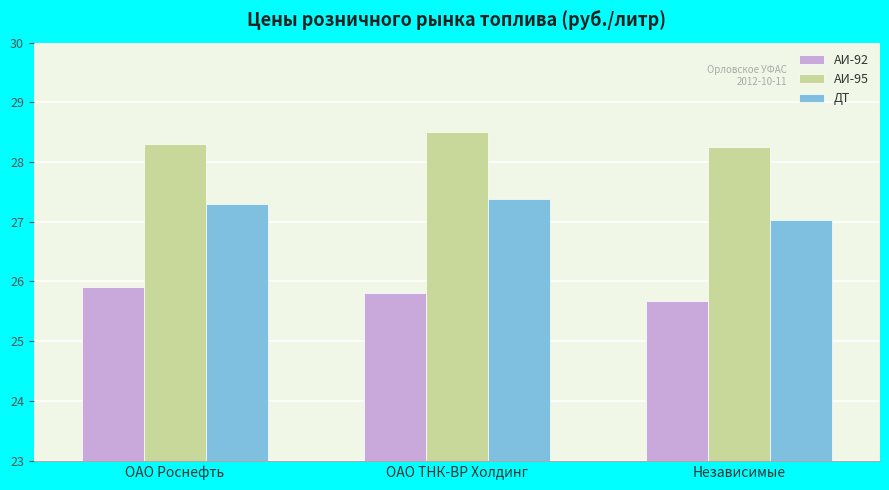

What is the average value of the АИ-95 series?

28.4